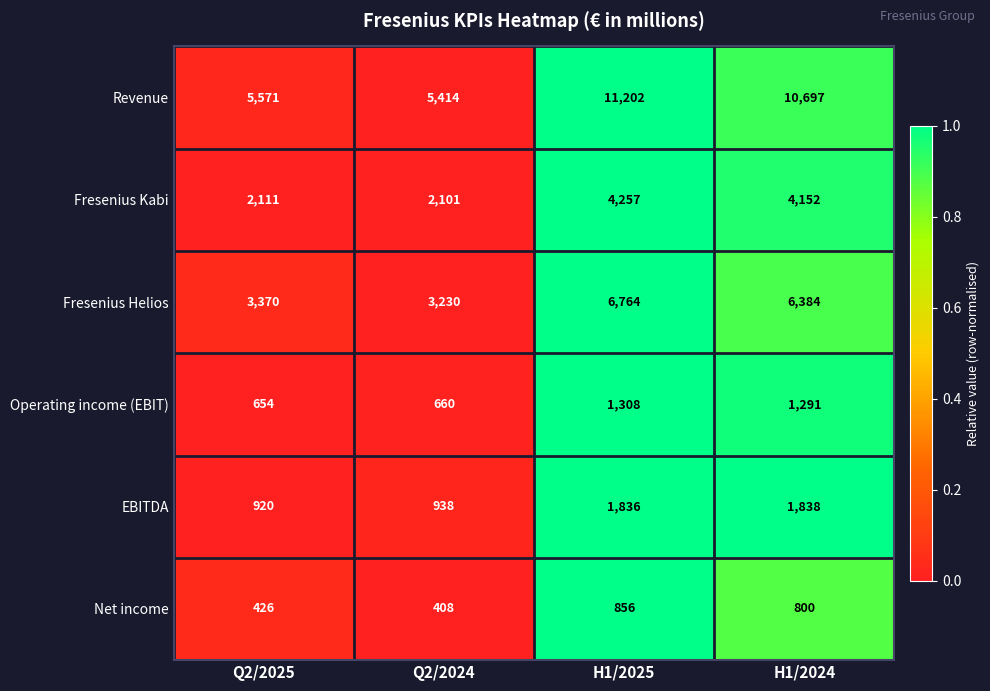

Count the number of categories in the chart.

4